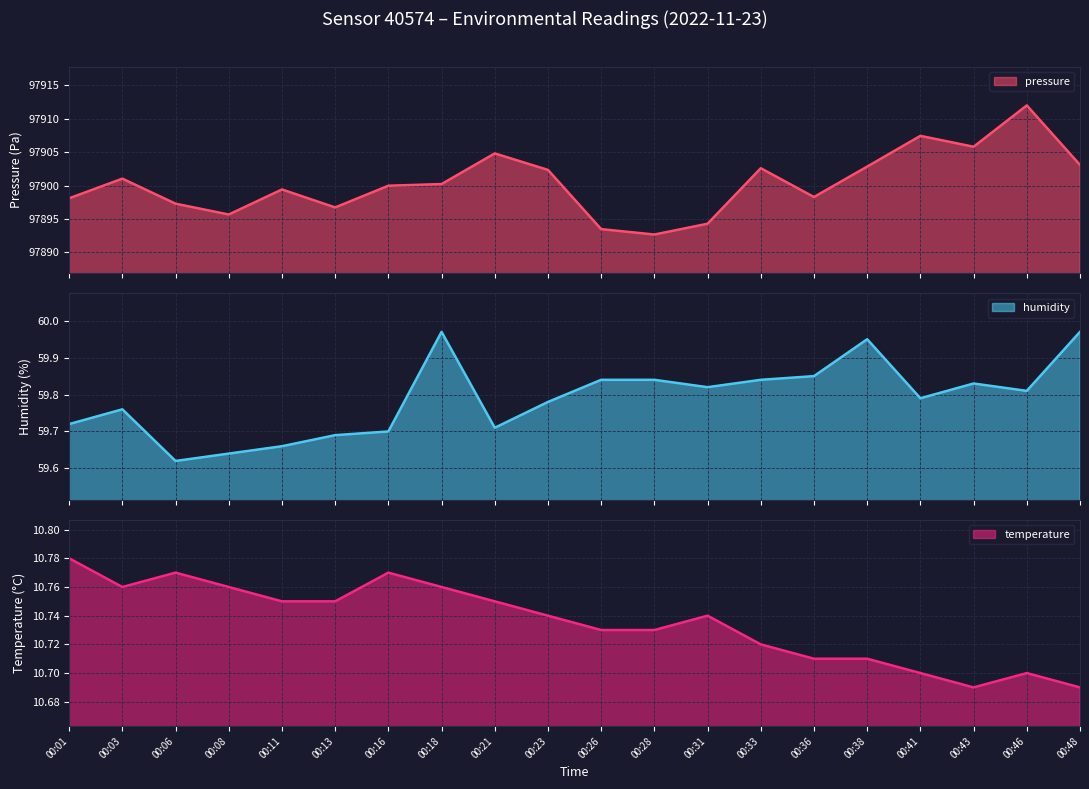

What are all the series names shown in the legend?

pressure, humidity, temperature